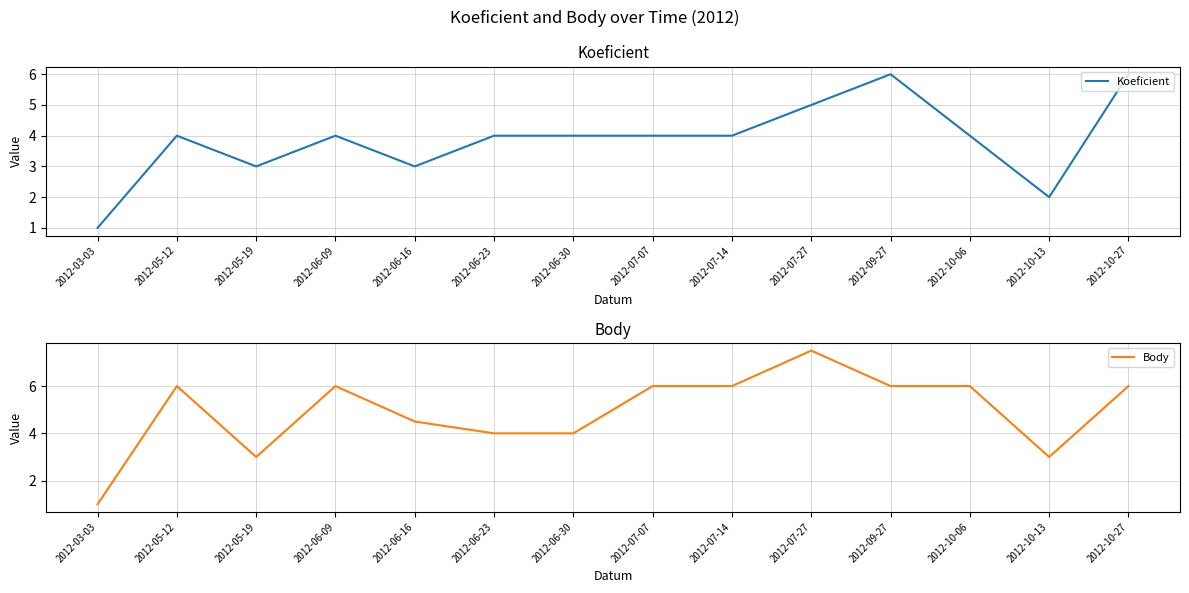

What is the minimum value shown in the chart?

1.0